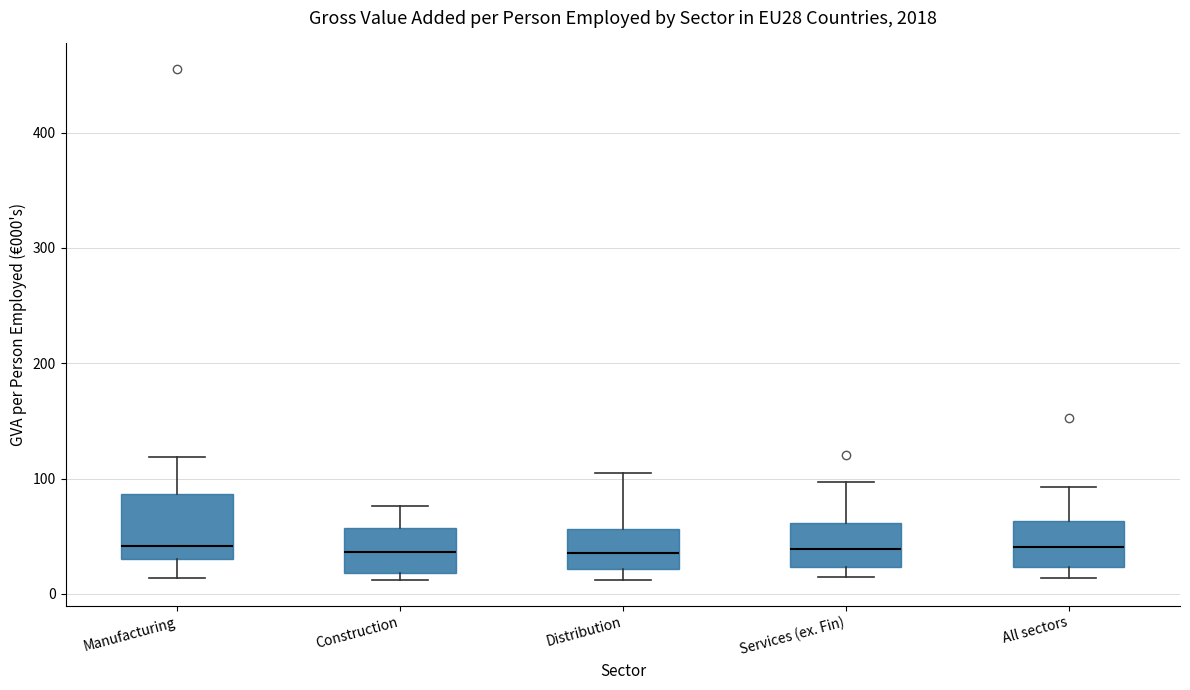

Comparing the boxes themselves (not the whiskers), which one is the tallest?

Manufacturing